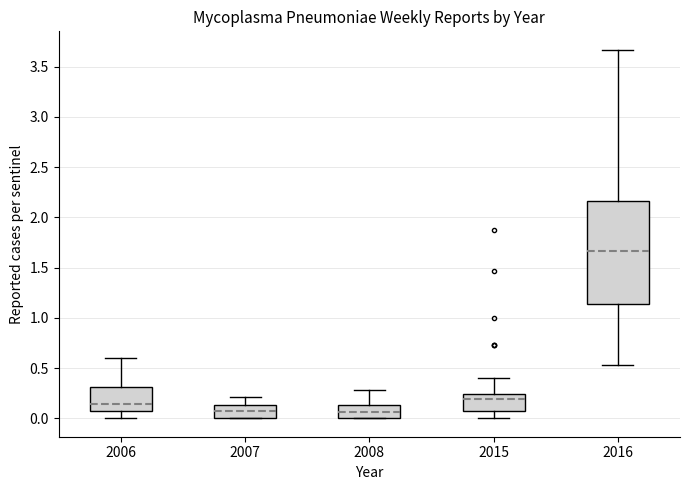

Which box is the tallest, from its lower edge to its upper edge?

2016